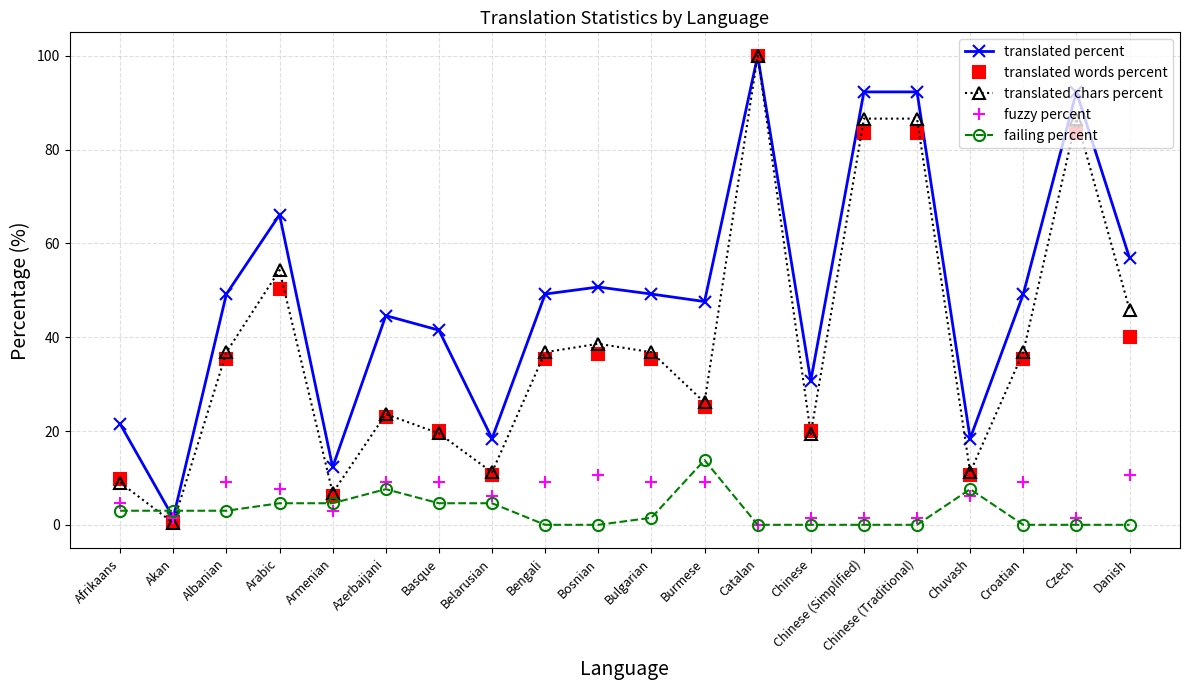

Is it true that translated percent equals 6.6 at Chuvash?

False